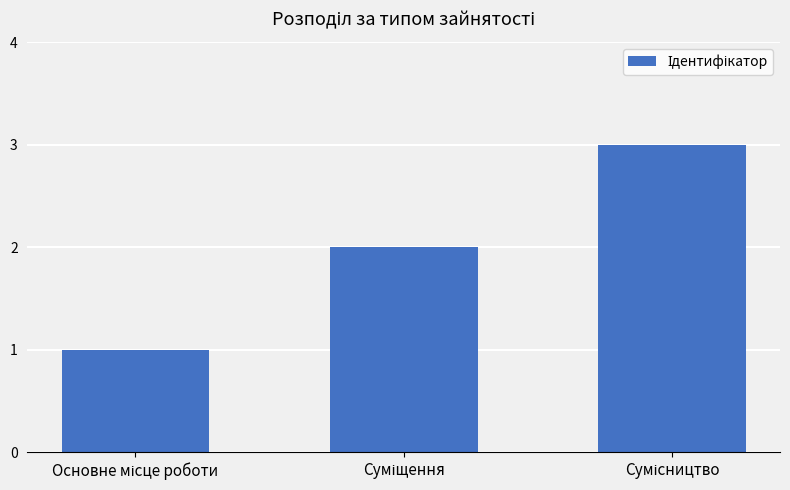

What is the sum of all values?

6